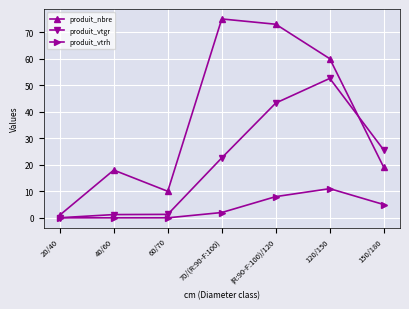

What is the spread (max minus min) of values at 120/150?

49.0